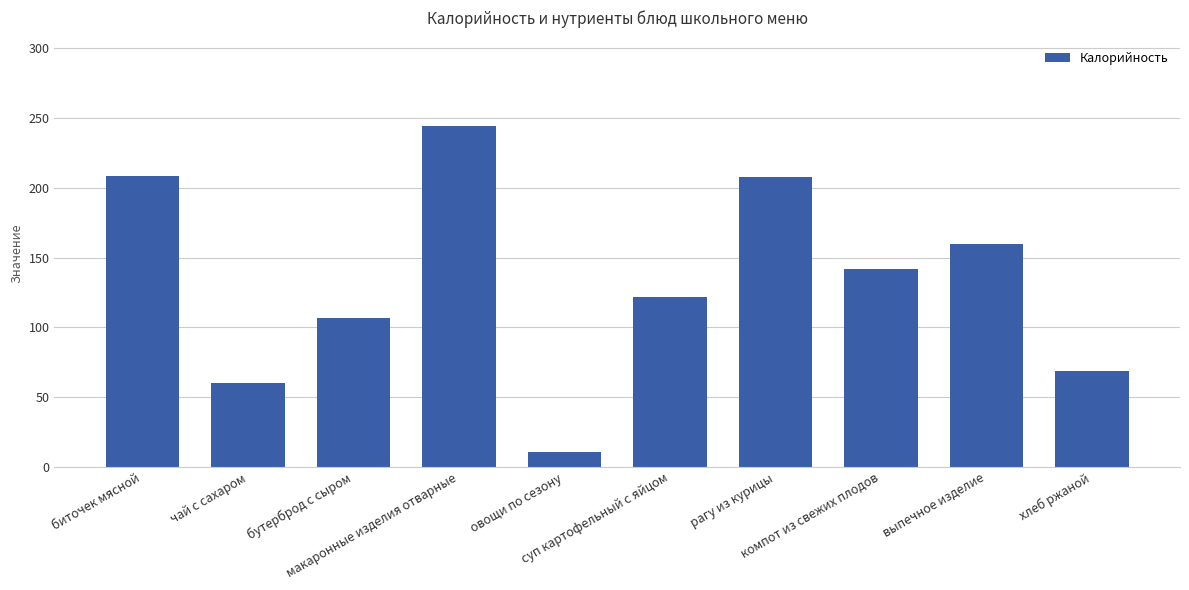

What is the sum of all values?

1332.3